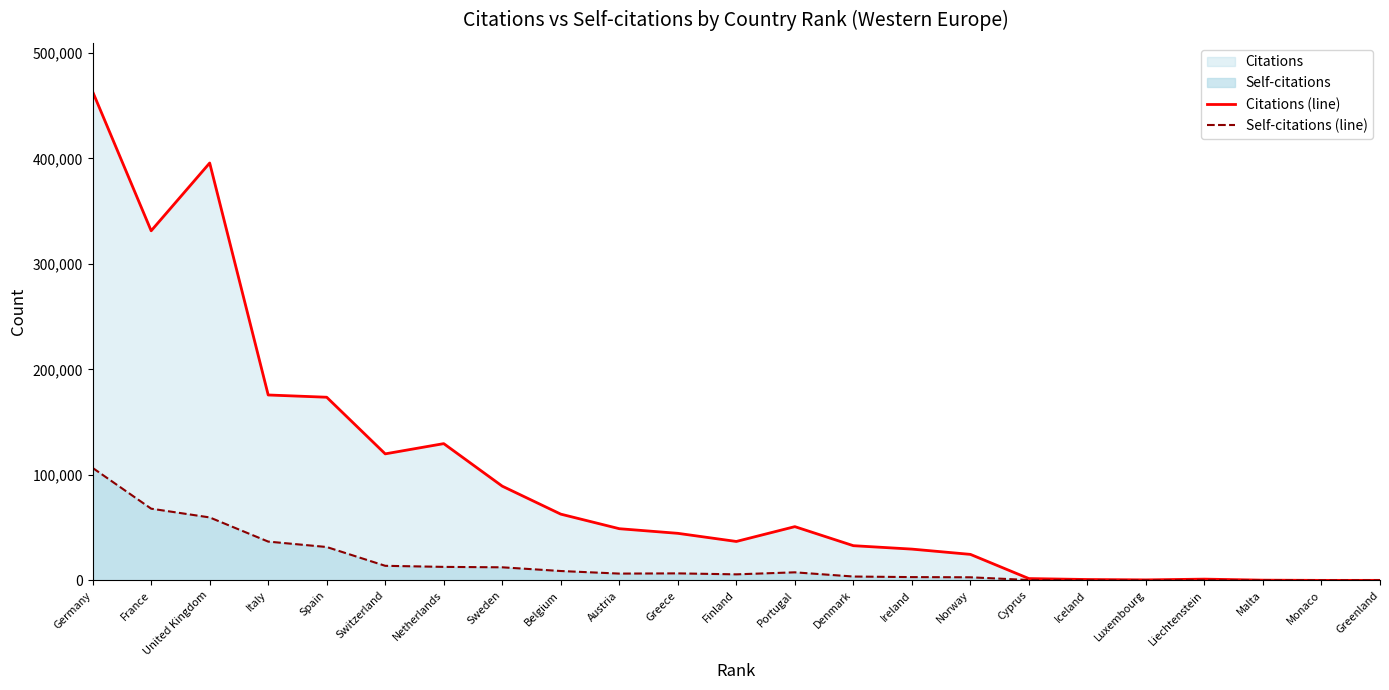

Rank the series by their maximum value, from lowest to highest.

Self-citations (line), Citations (line)